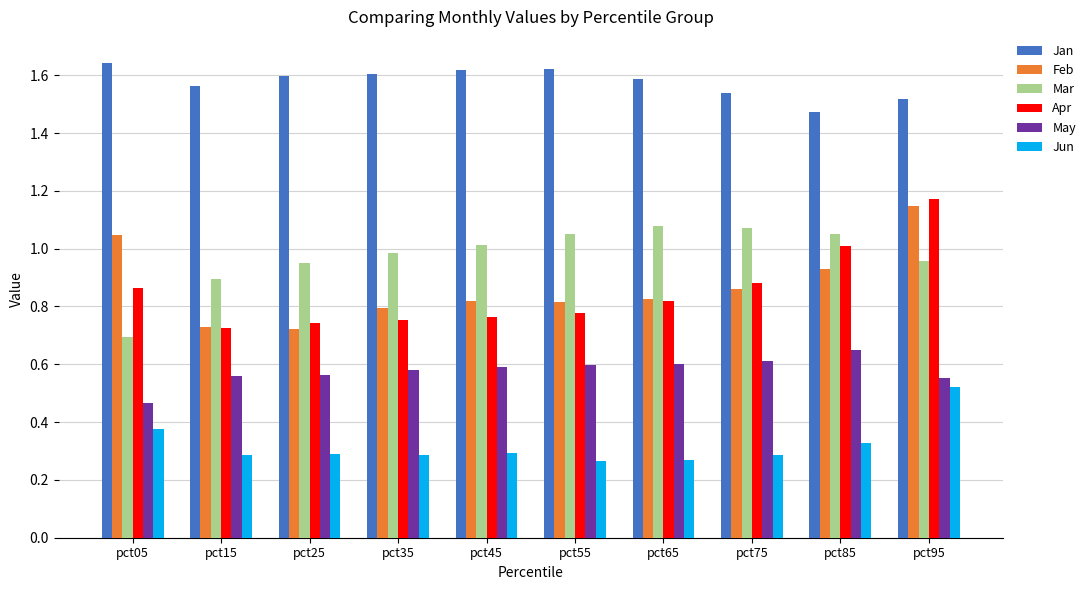

Are the bars grouped side by side (vs. stacked)?

Yes